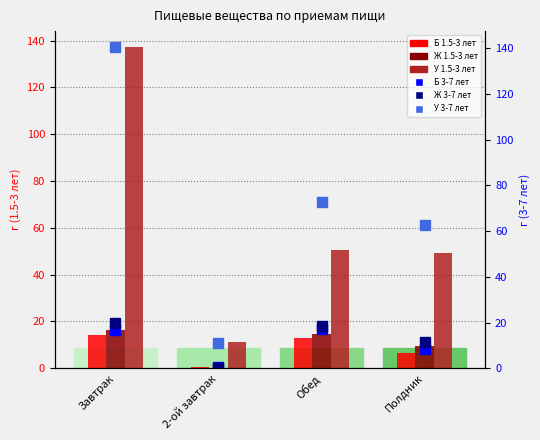

What is the sum of the У 1.5-3 лет values at Завтрак and 2-ой завтрак?

148.2